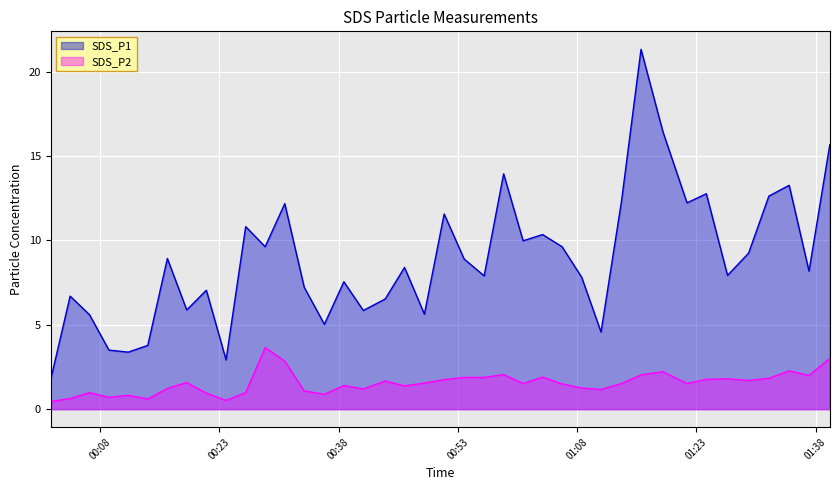

What is the sum of all SDS_P2 values?

61.7